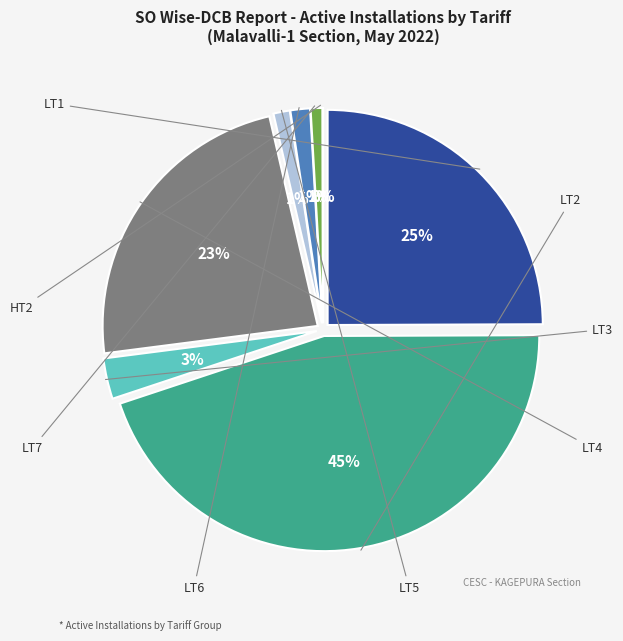

To the nearest percent, what is the difference between the largest and smallest slice percentages?

45%